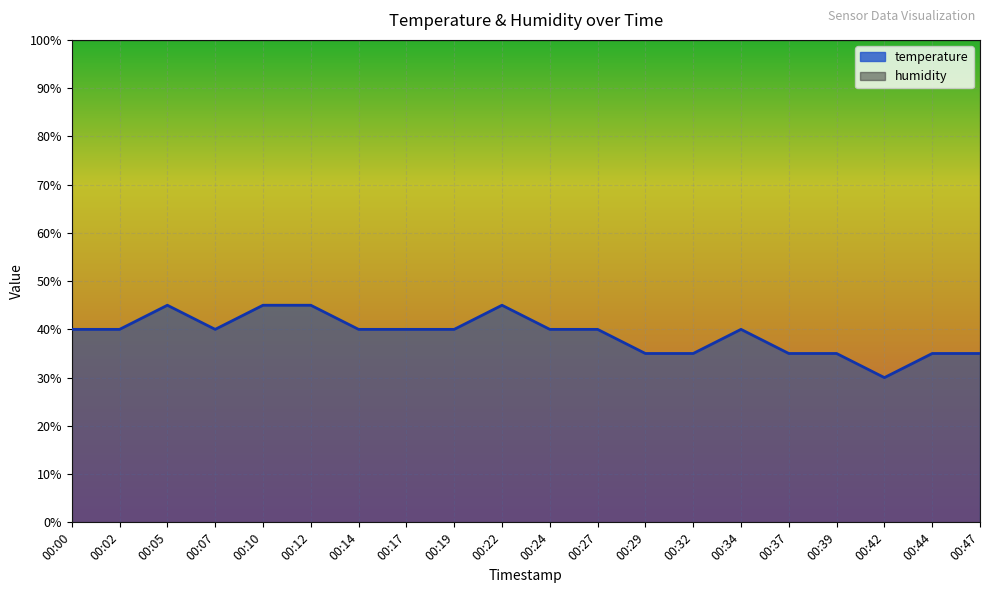

What is the change in value from 00:07 to 00:47?

-5.0